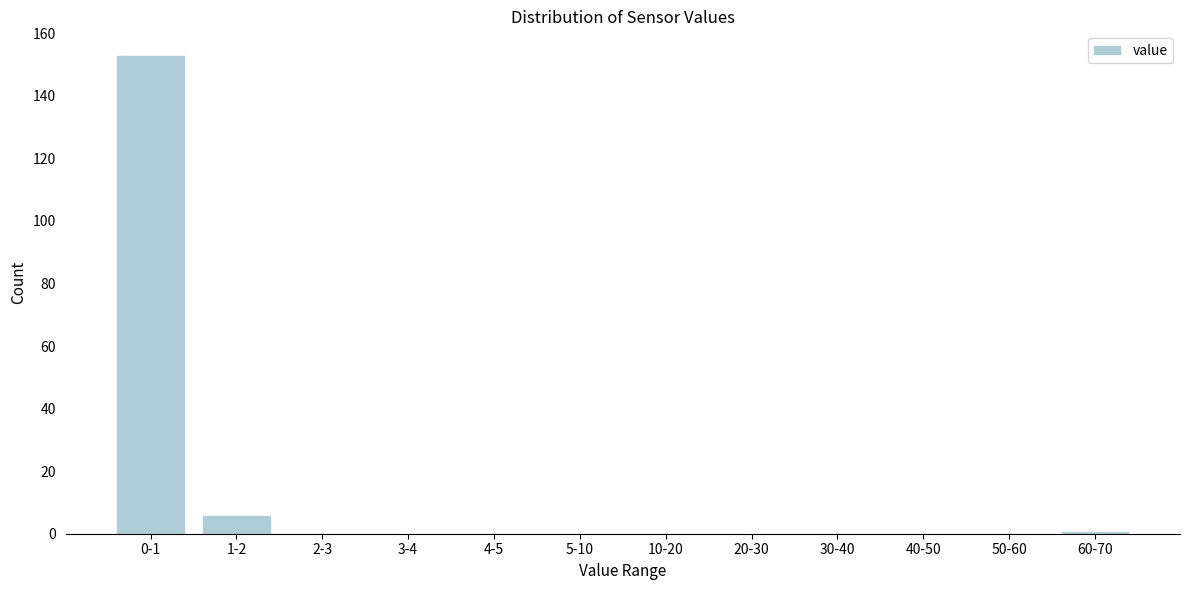

Reading left to right, extract all data points from this chart.

0-1=153	1-2=6	2-3=0	3-4=0	4-5=0	5-10=0	10-20=0	20-30=0	30-40=0	40-50=0	50-60=0	60-70=1